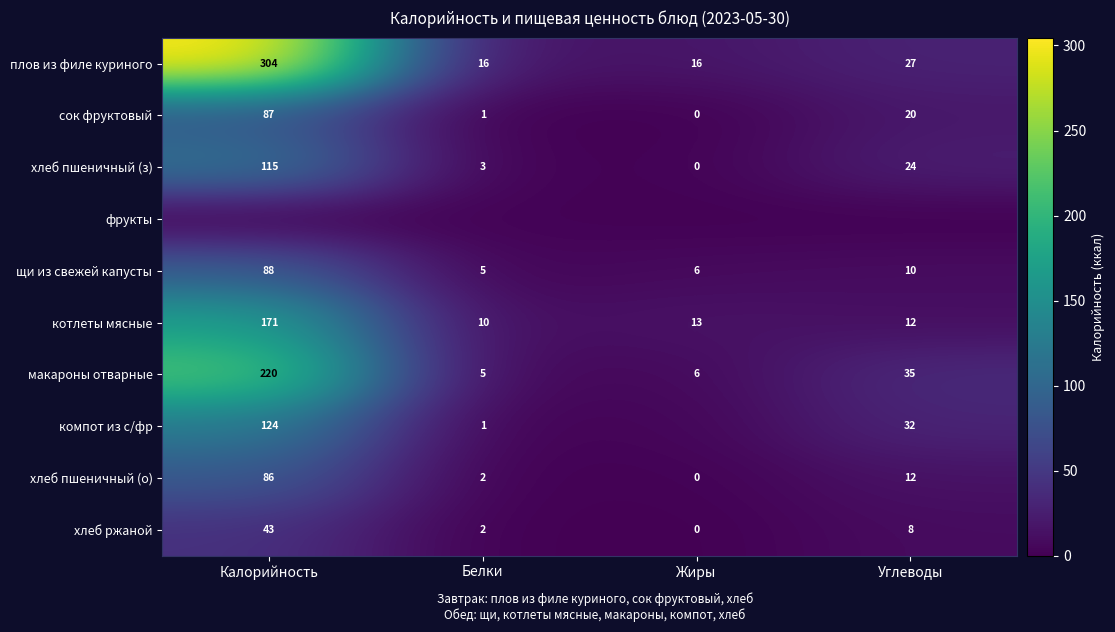

List the labels in order of котлеты мясные value, smallest first.

Белки, Углеводы, Жиры, Калорийность